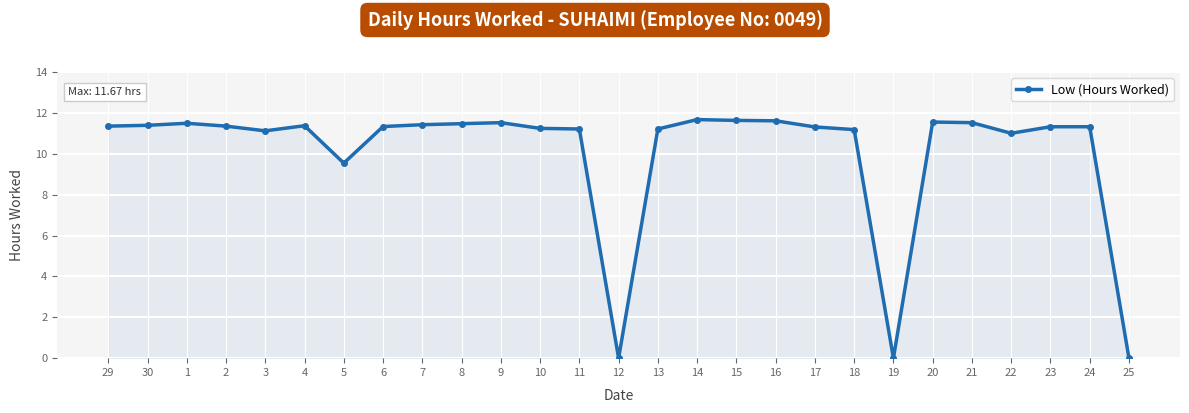

What position from the right is 7?

19